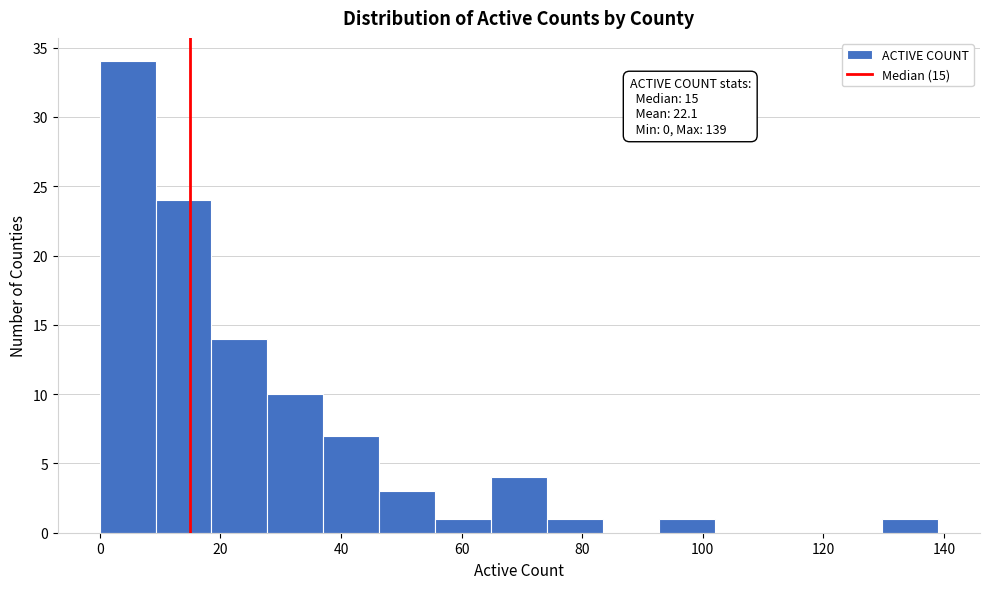

Over which range of the x-axis is the bar tallest?

0 to 10